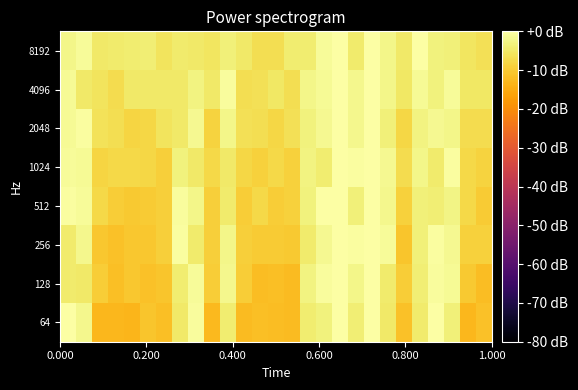

What is the smallest value displayed?

-13.2